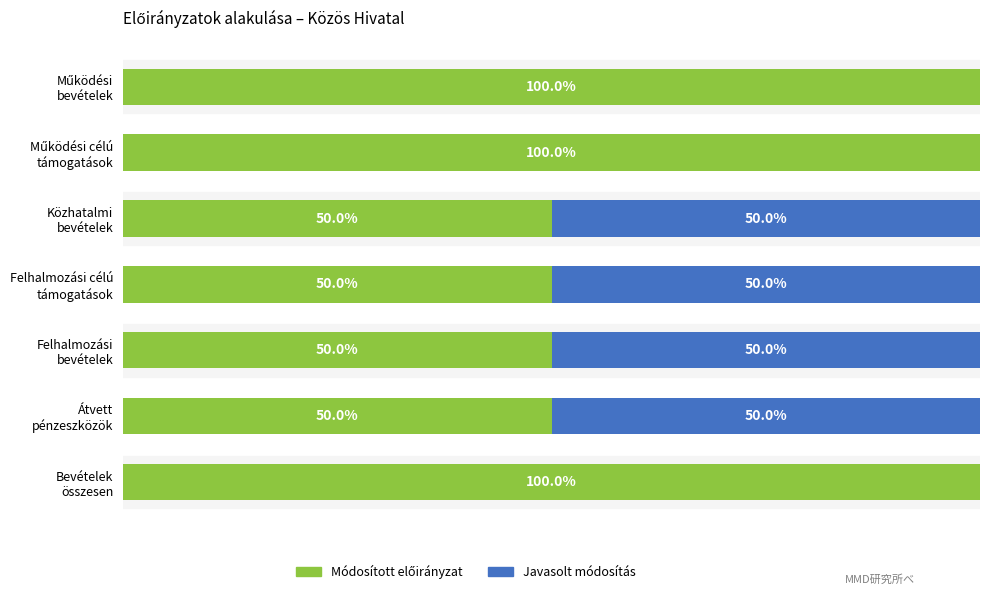

What is the average value of the Javasolt módosítás series?

29